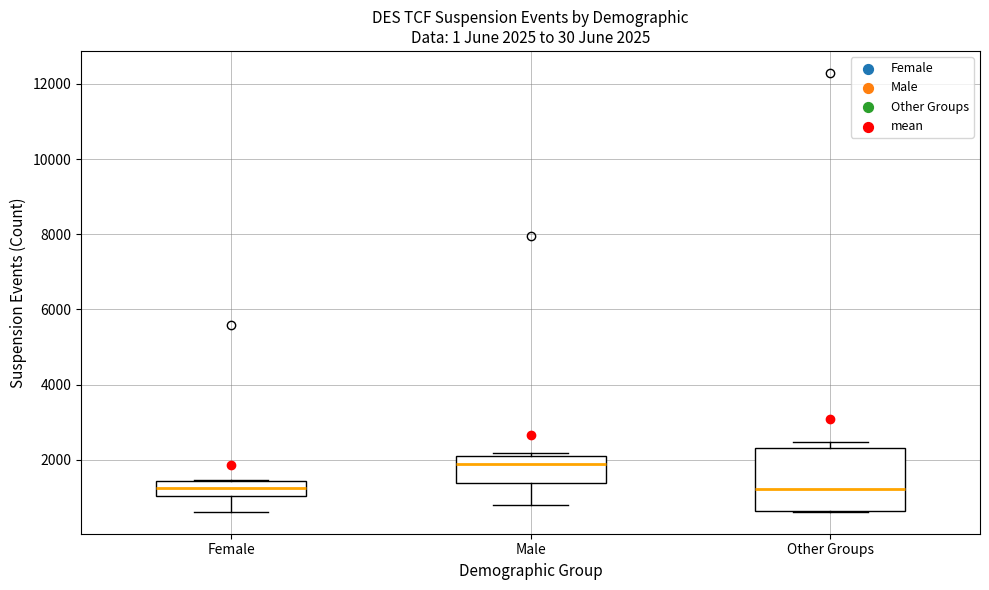

Comparing the boxes themselves (not the whiskers), which one is the tallest?

Other Groups